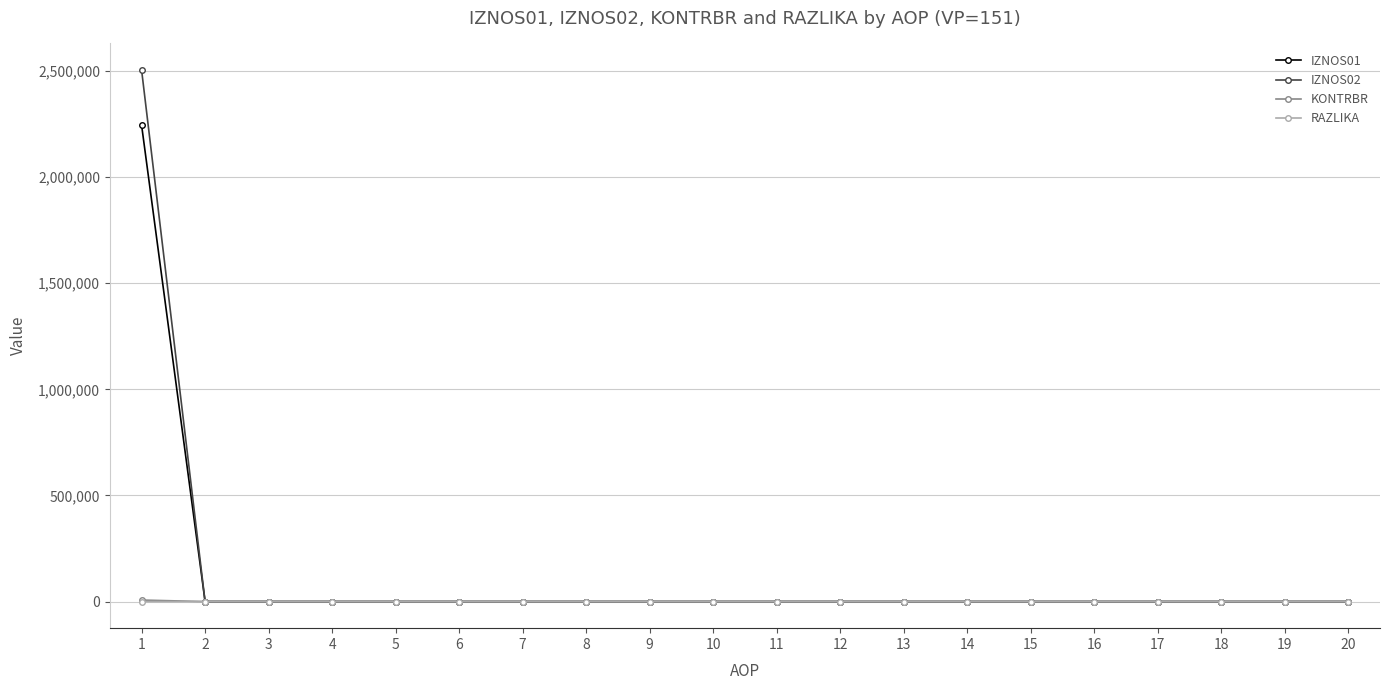

The value of IZNOS01 at 14 is -1145303.7. True or false?

False